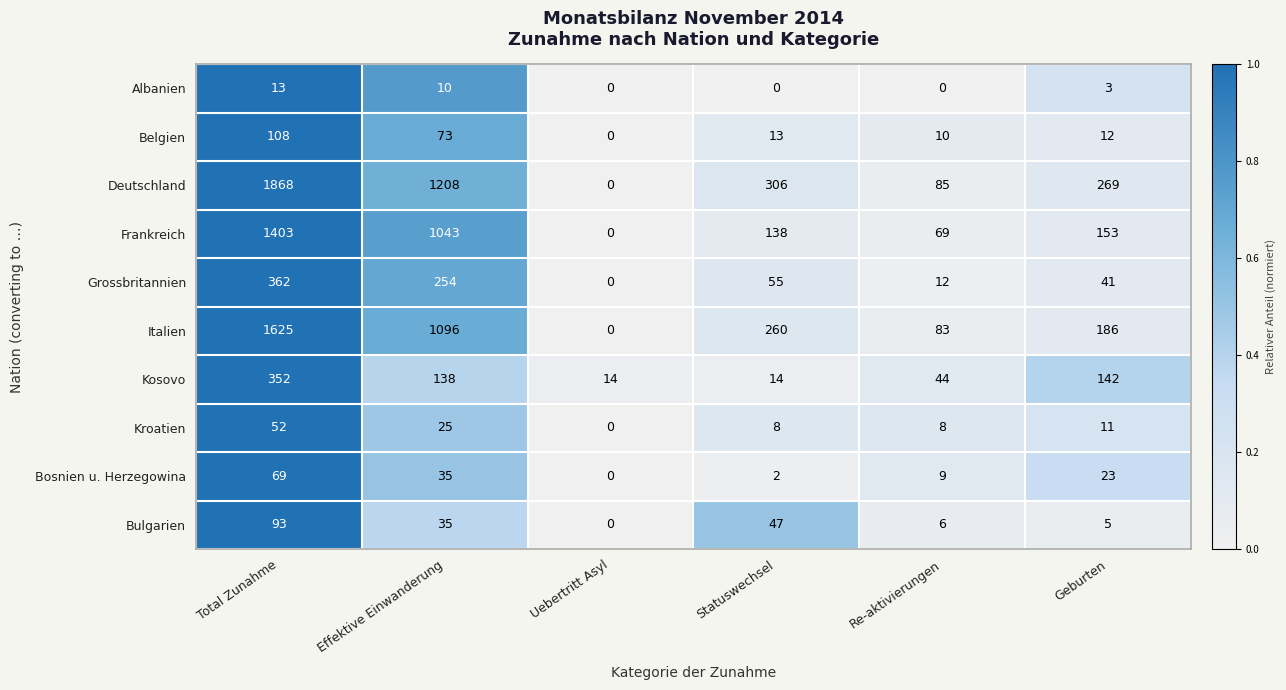

What is the spread (max minus min) of values at Statuswechsel?

306